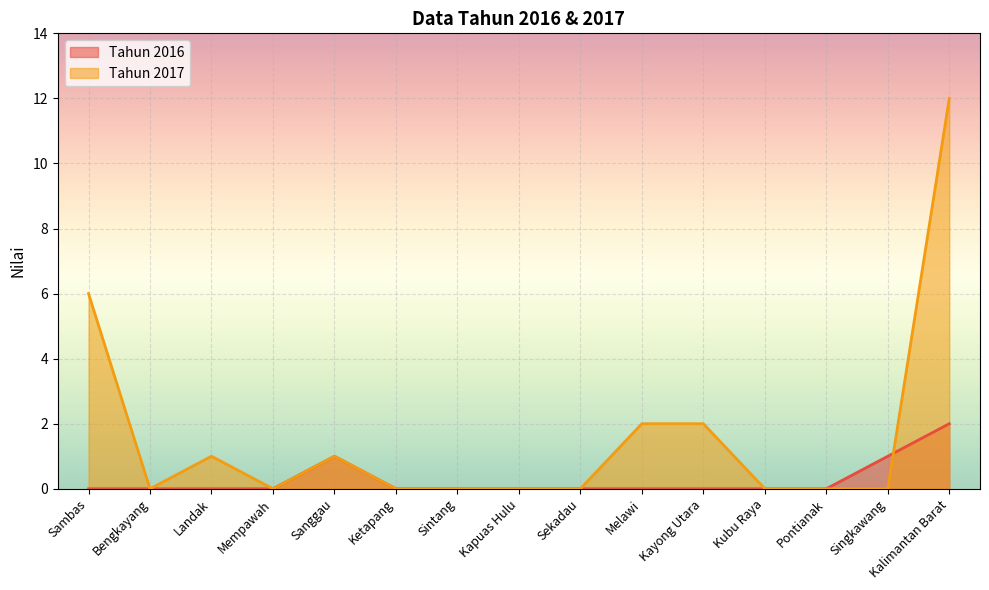

Where do Tahun 2017 and Tahun 2016 first cross each other?

Singkawang and Kalimantan Barat